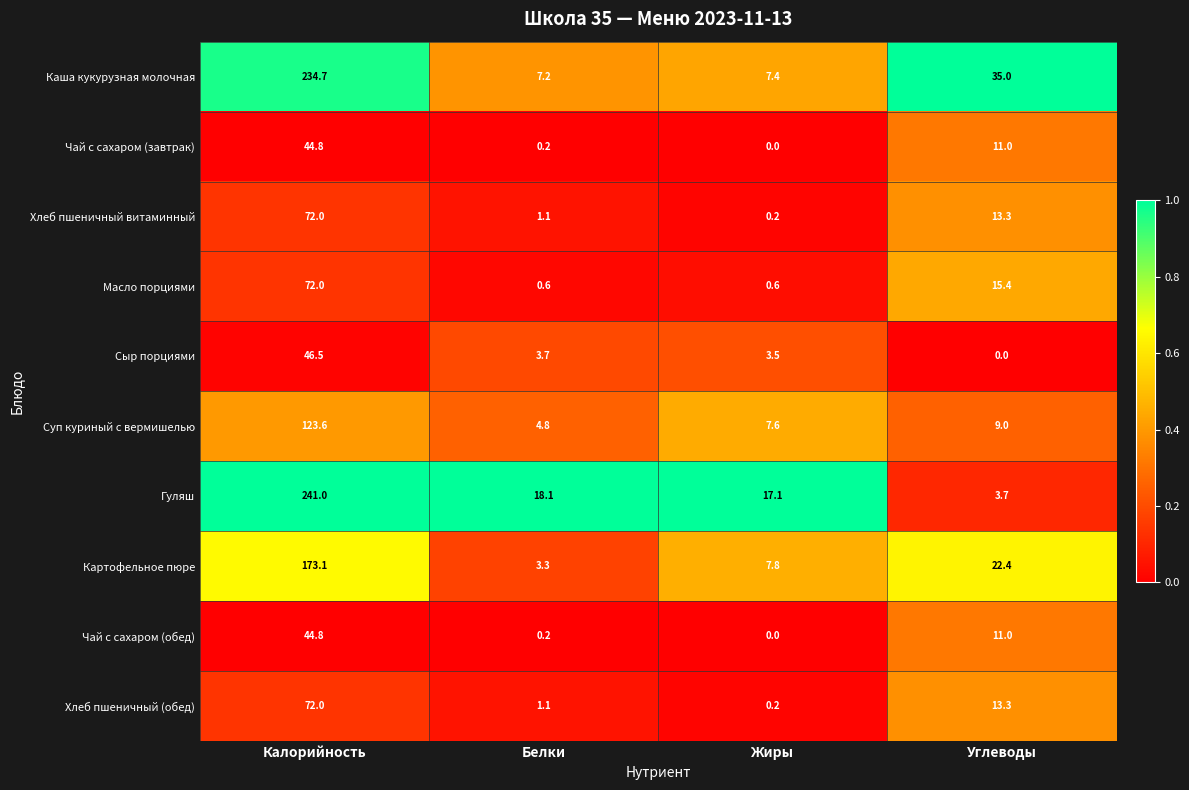

Where does the Масло порциями series first go above 15?

Калорийность